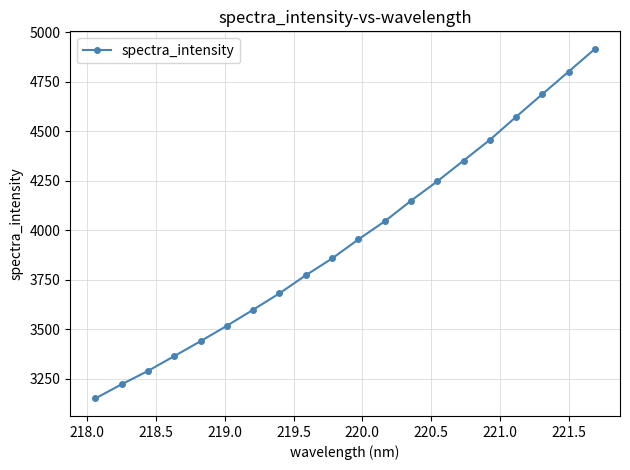

What is the difference between the second highest and minimum values?

1649.4